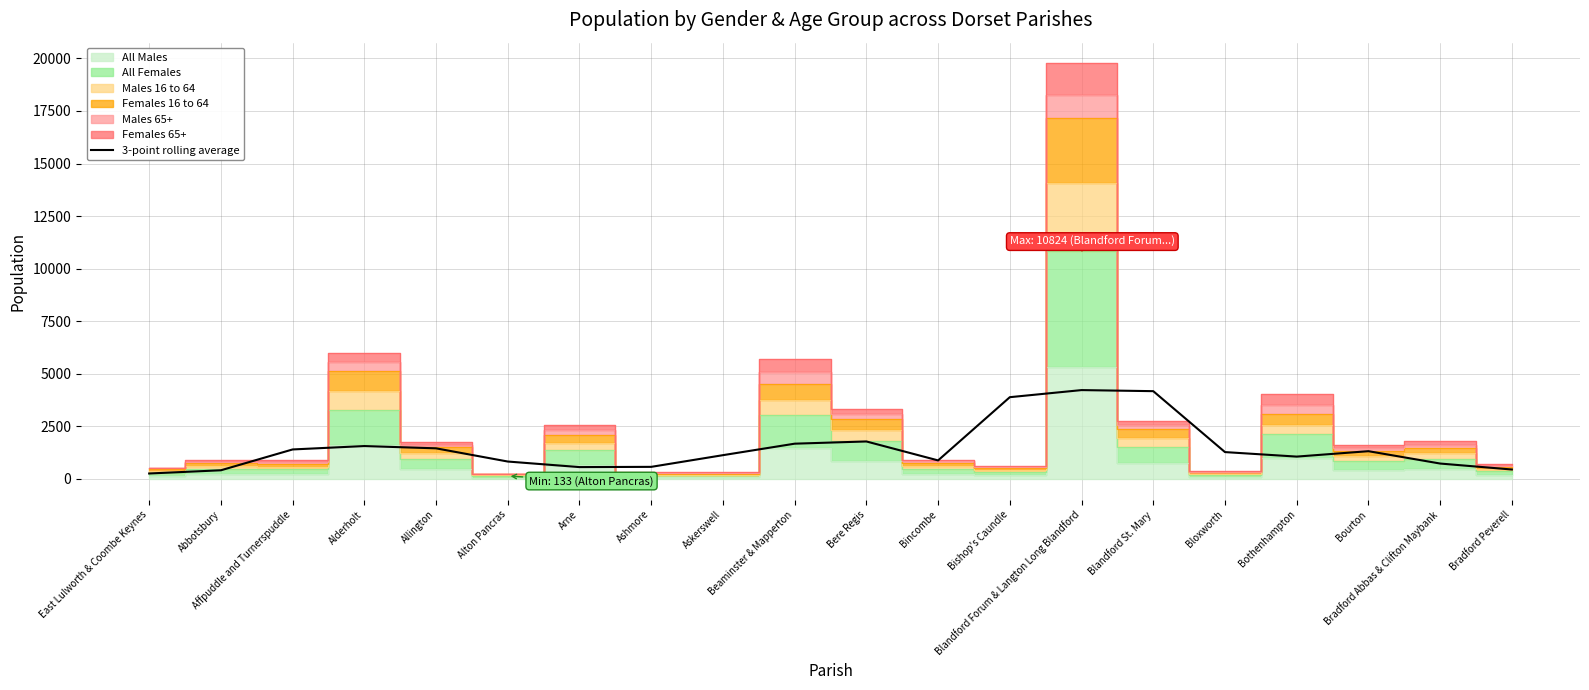

What is the highest value of the 3-point rolling average series?

4220.3